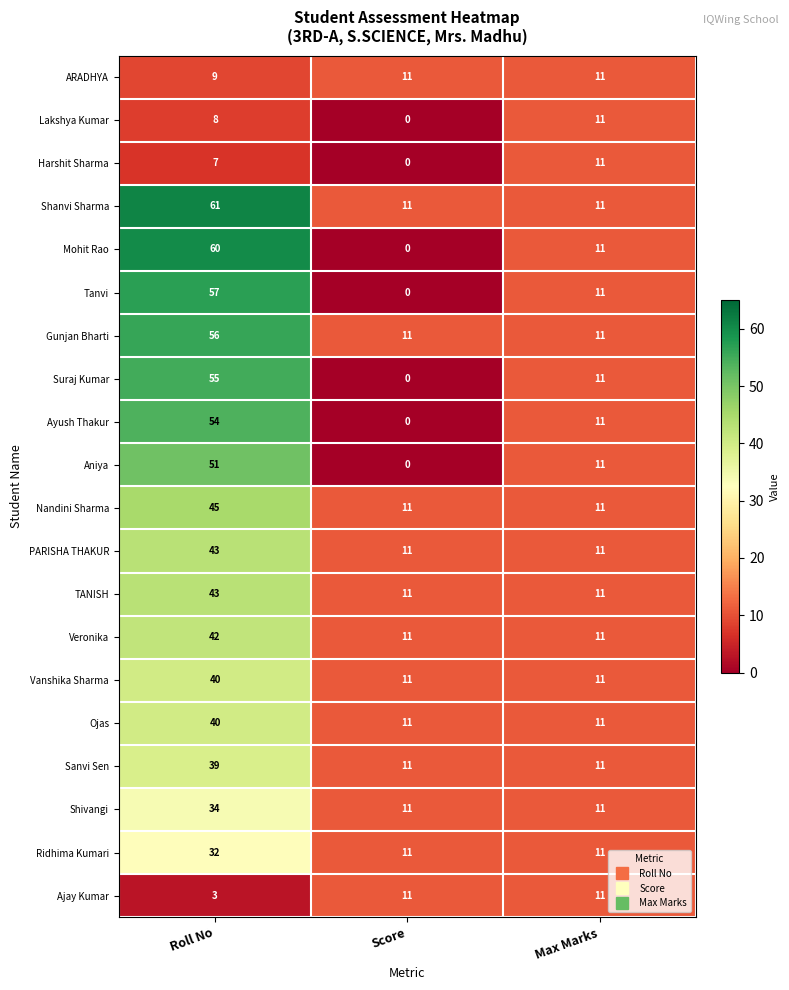

What is the sum of all Harshit Sharma values?

18